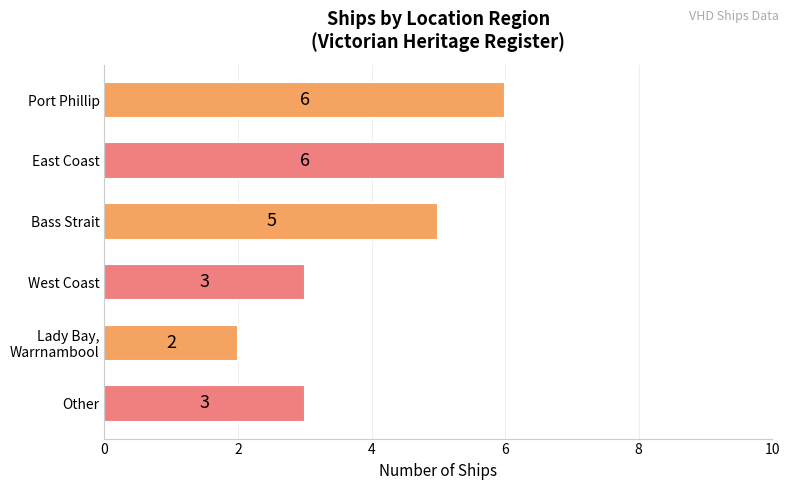

What is the value of the 5th bar from the top?

2